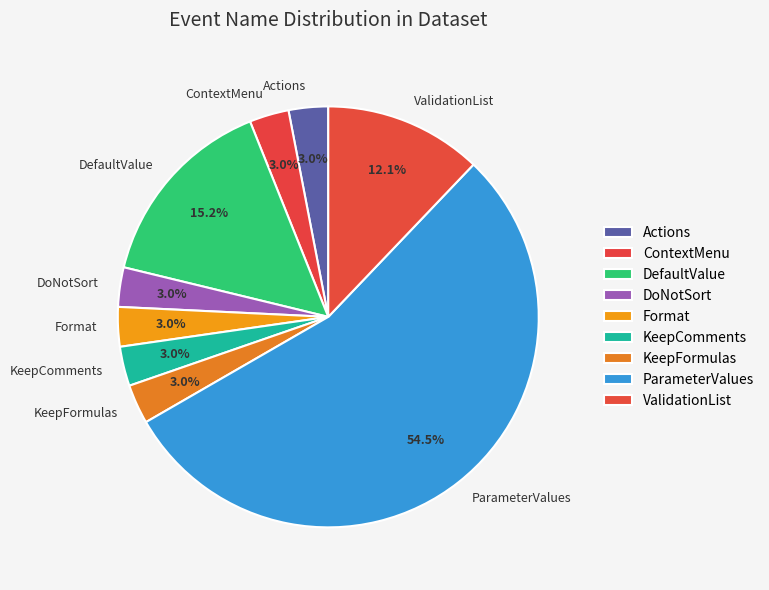

Between DefaultValue and ParameterValues, which is larger?

ParameterValues